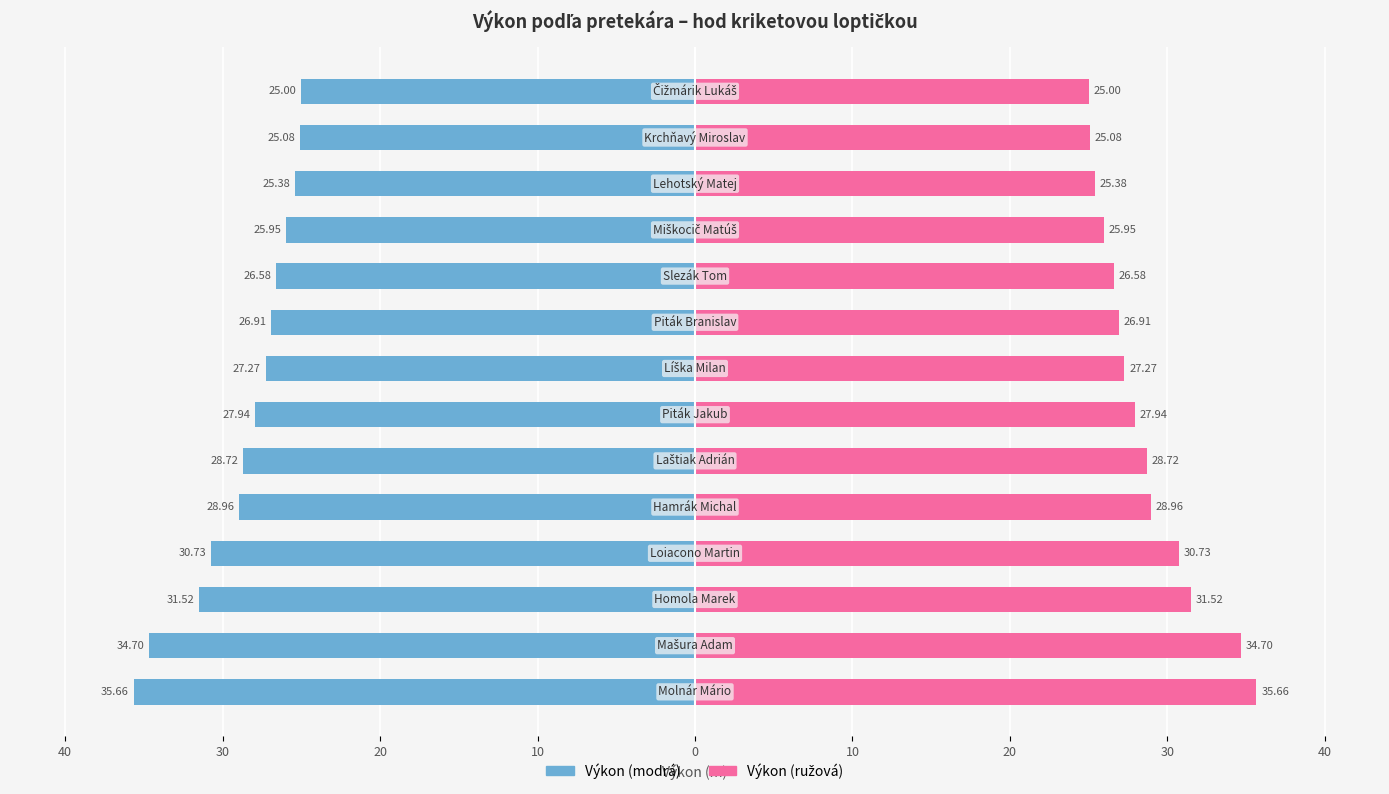

Reading right to left, list all the values displayed in this chart.

Male: -25.0	-25.1	-25.4	-25.9	-26.6	-26.9	-27.3	-27.9	-28.7	-29.0	-30.7	-31.5	-34.7	-35.7
Female: 25.0	25.1	25.4	25.9	26.6	26.9	27.3	27.9	28.7	29.0	30.7	31.5	34.7	35.7